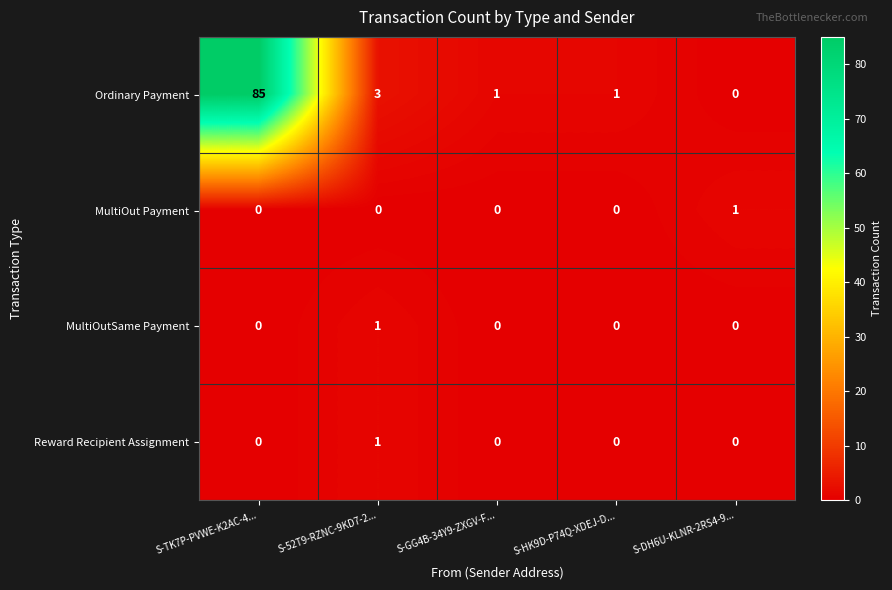

What is the sum of the Ordinary Payment values at S-52T9-RZNC-9KD7-2... and S-DH6U-KLNR-2RS4-9...?

3